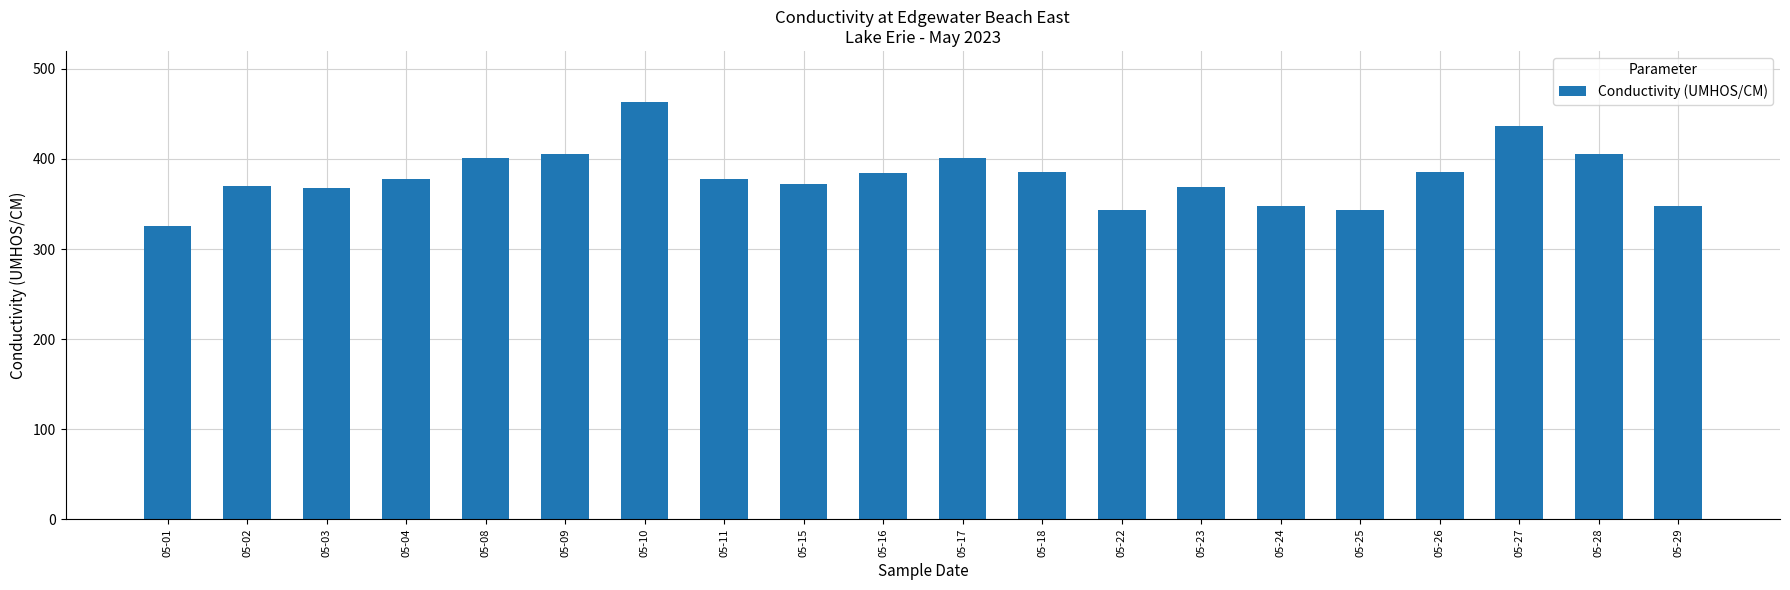

What is the sum of all values?

7608